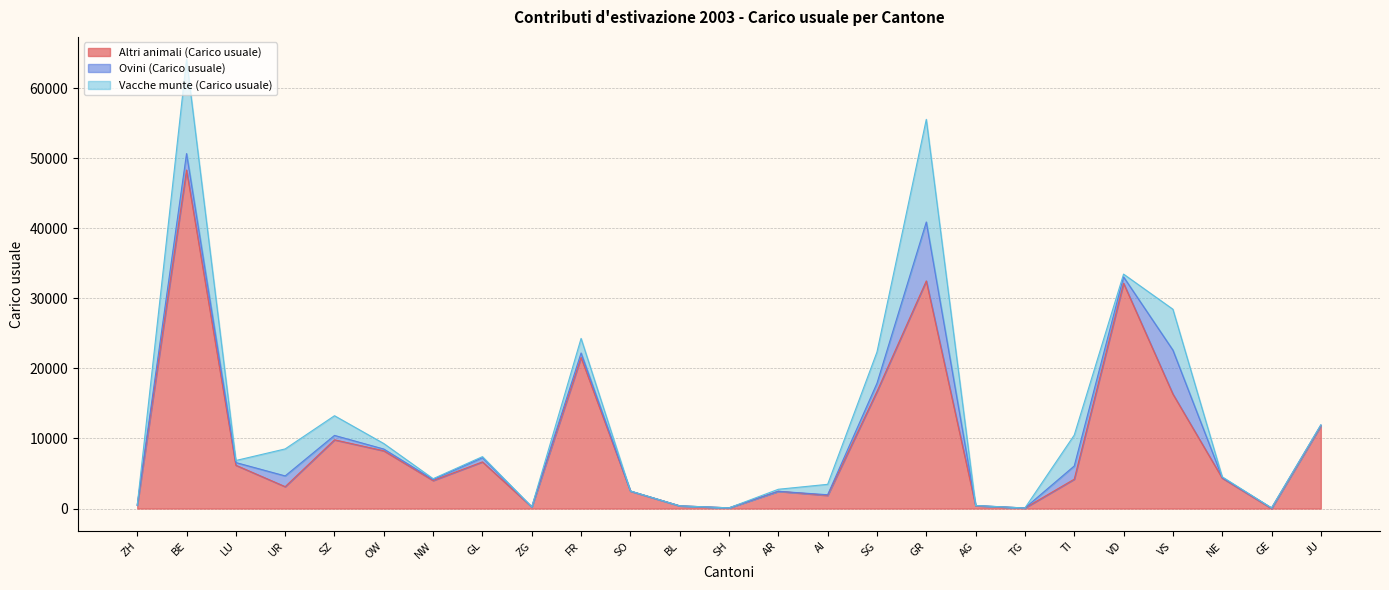

At how many categories does at least one series exceed 35530?

1